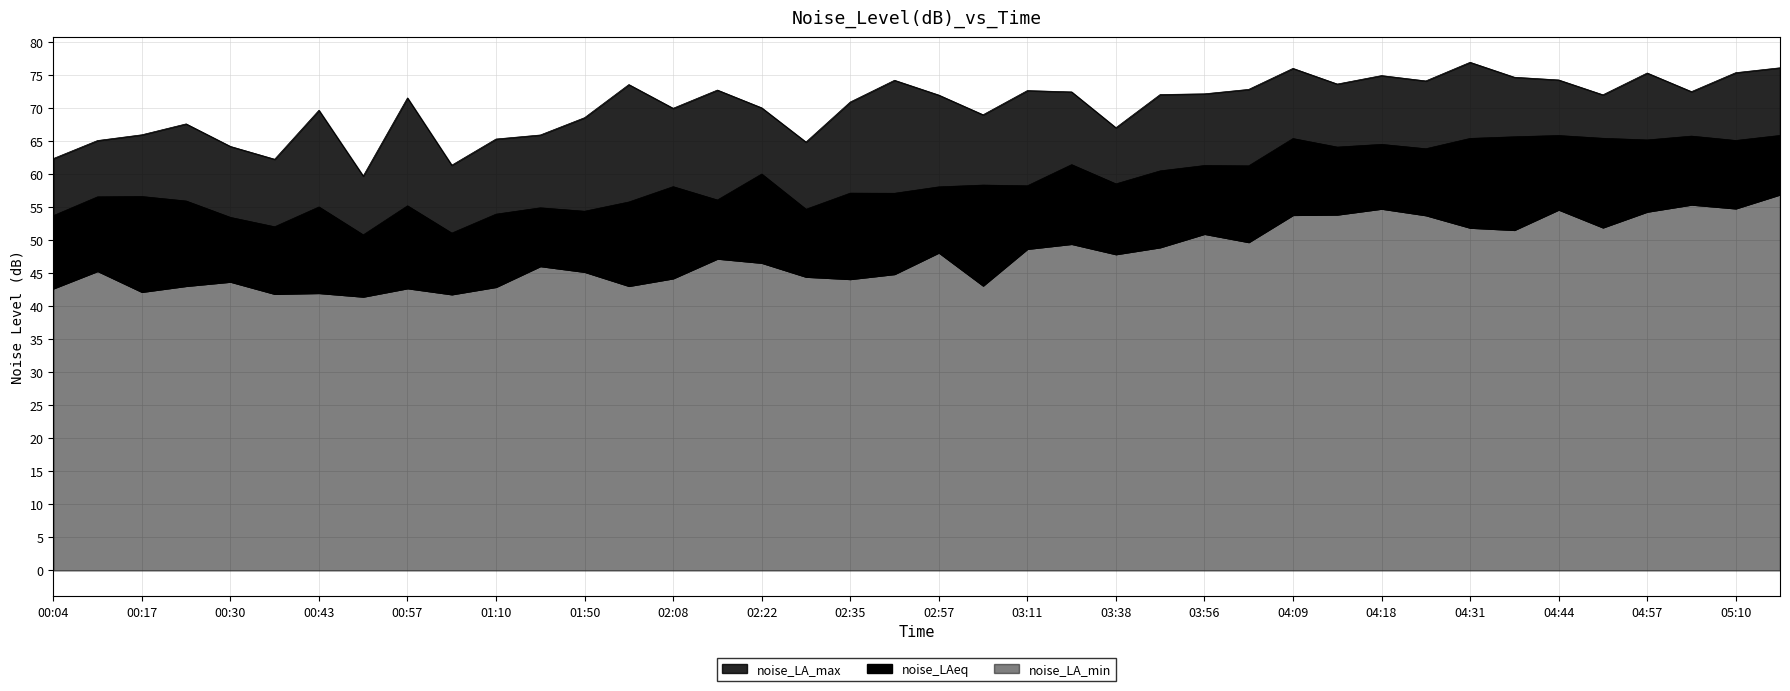

How many data points does each series have?

40